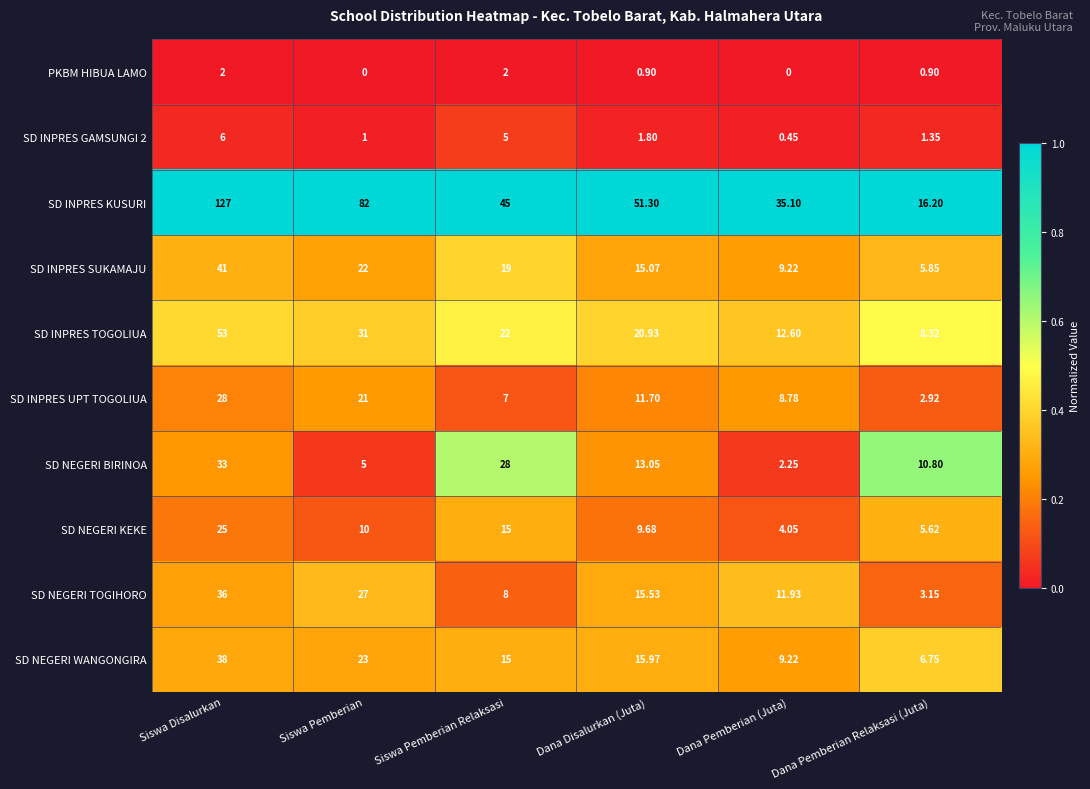

Between Siswa Pemberian Relaksasi and Dana Pemberian Relaksasi (Juta), which series saw the biggest shift?

SD INPRES KUSURI